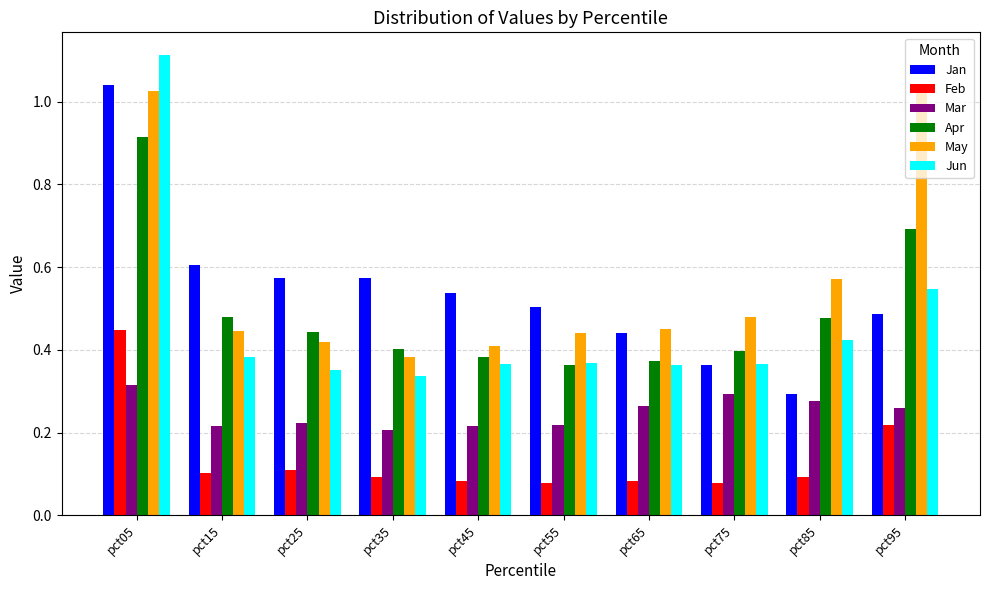

At which label does May reach its minimum?

pct35